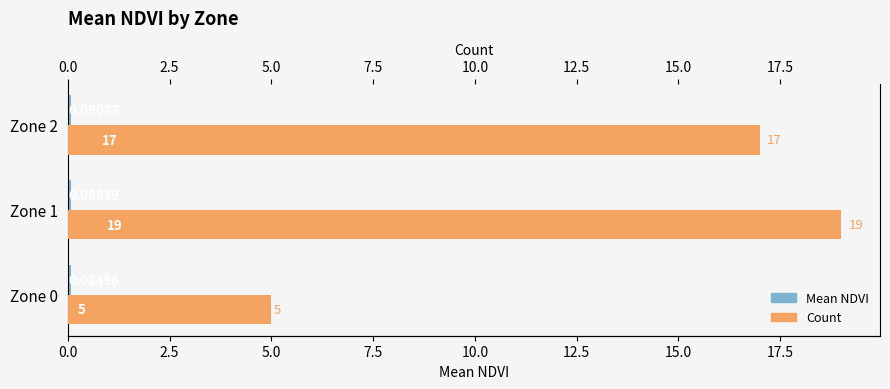

Which series has the largest range (max minus min)?

Count